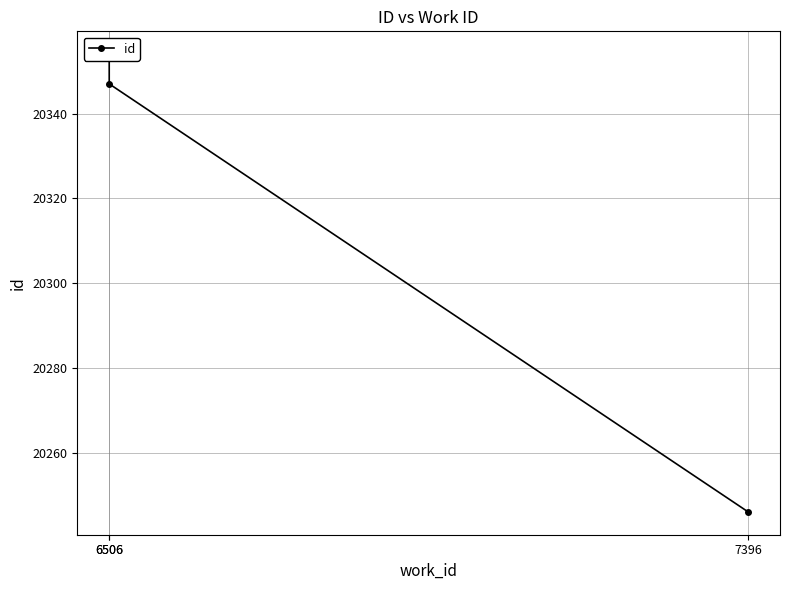

Reading left to right, transcribe all the data shown in this chart.

7396=20246	6506=20347	6506=20354